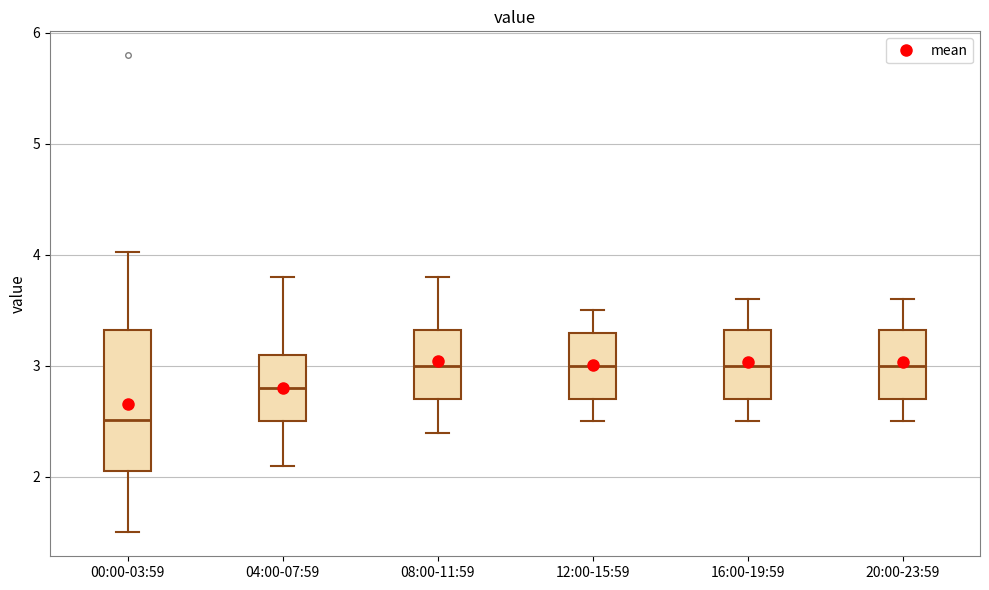

Which box's median line is the lowest?

00:00-03:59